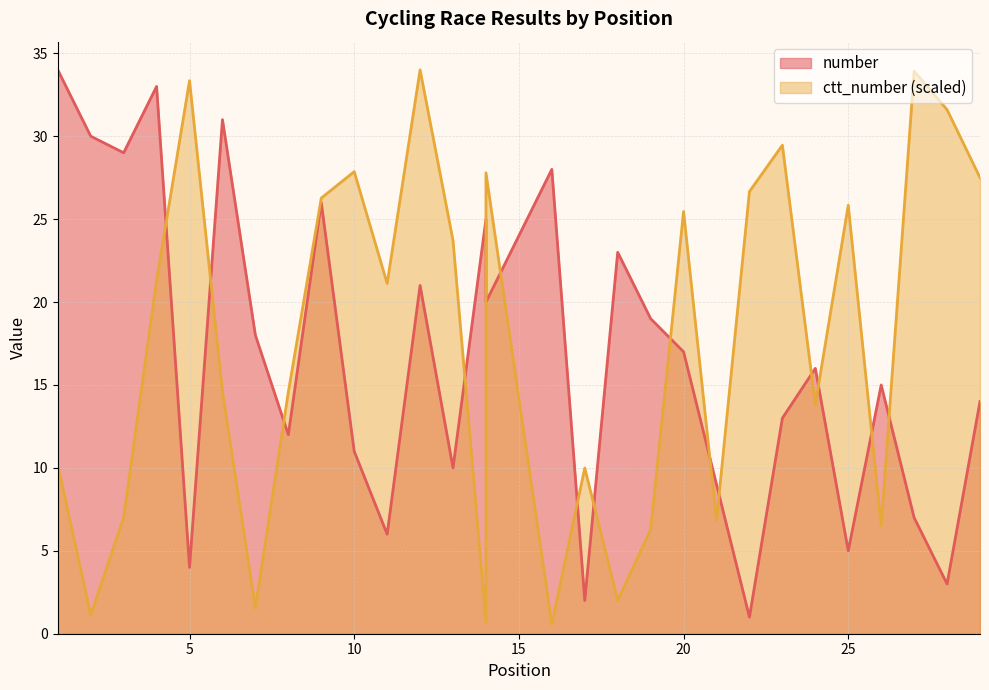

What are all the series names shown in the legend?

number, ctt_number